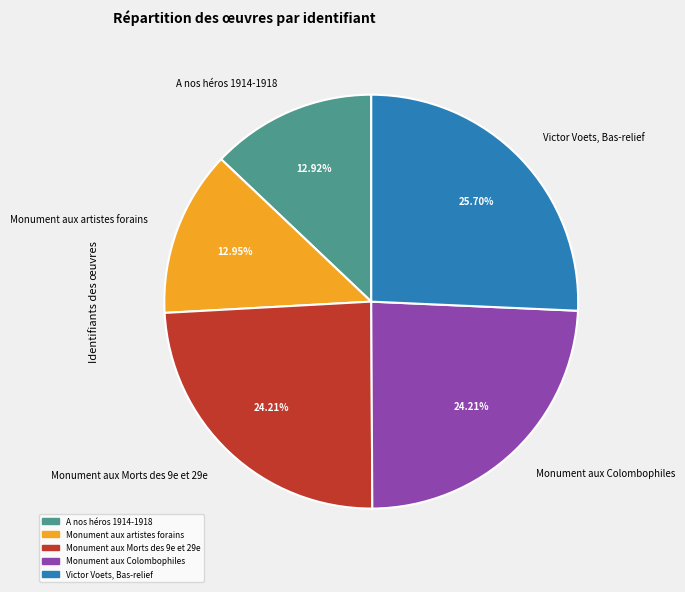

Count the number of slices in the pie.

5